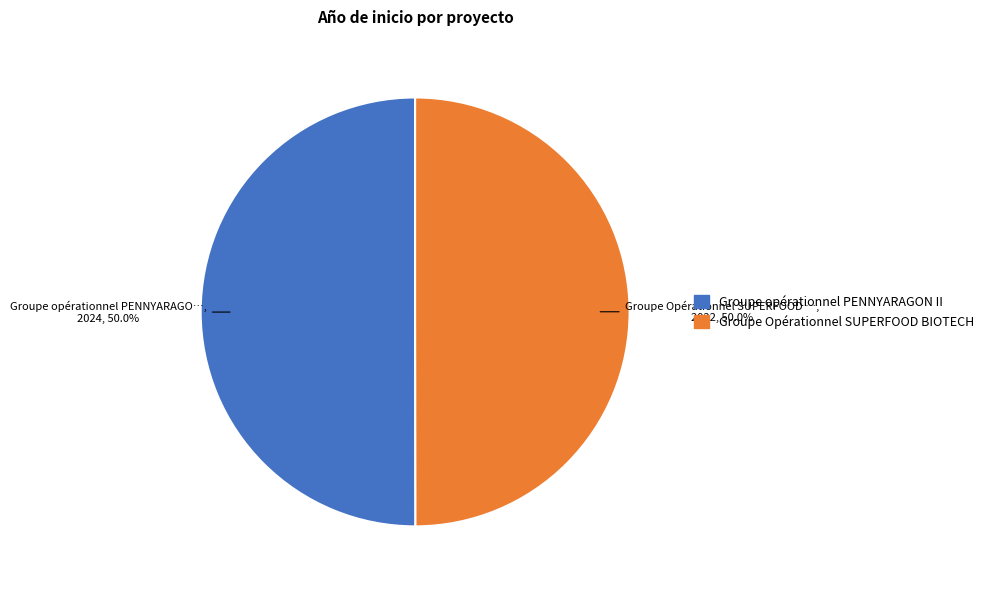

What is the ratio of the value at Groupe Opérationnel SUPERFOOD BIOTECH to the value at Groupe opérationnel PENNYARAGON II?

1.0